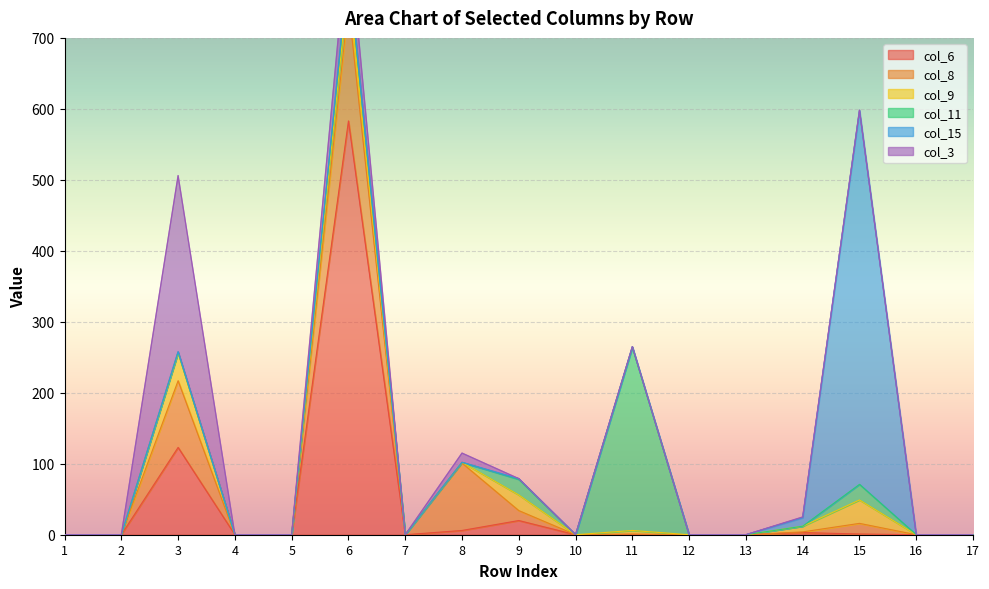

The value of col_6 at 12 is -228. True or false?

False